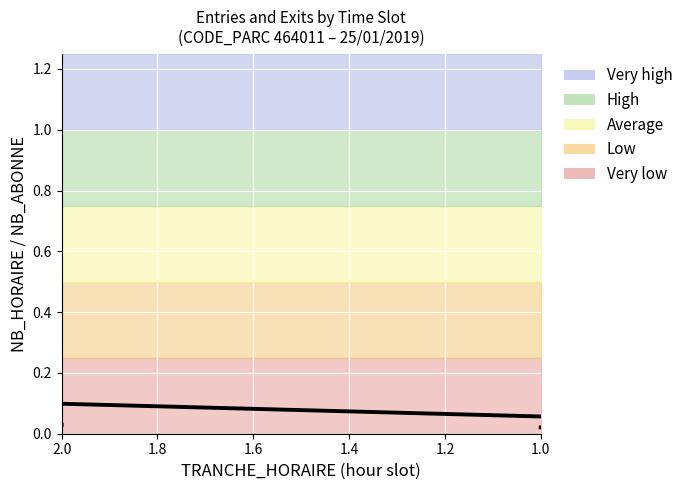

How many lines are shown in the chart?

1